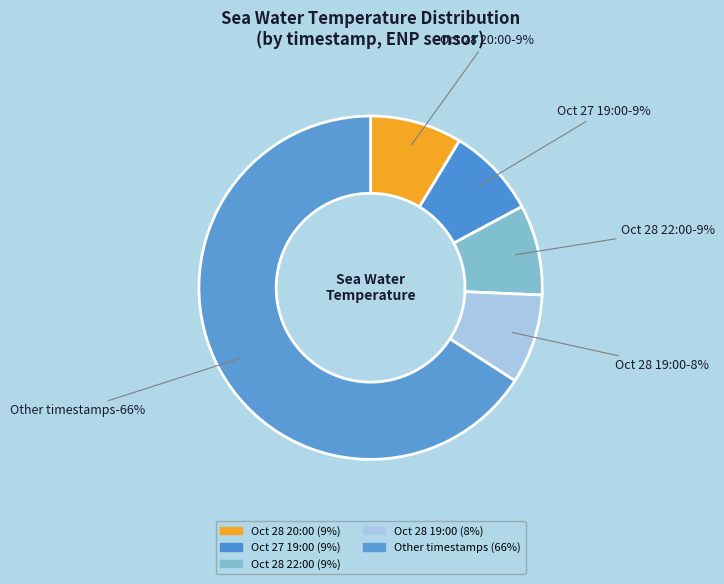

Which has a higher value, 2017-10-28T15 or 2017-10-27T19?

2017-10-27T19